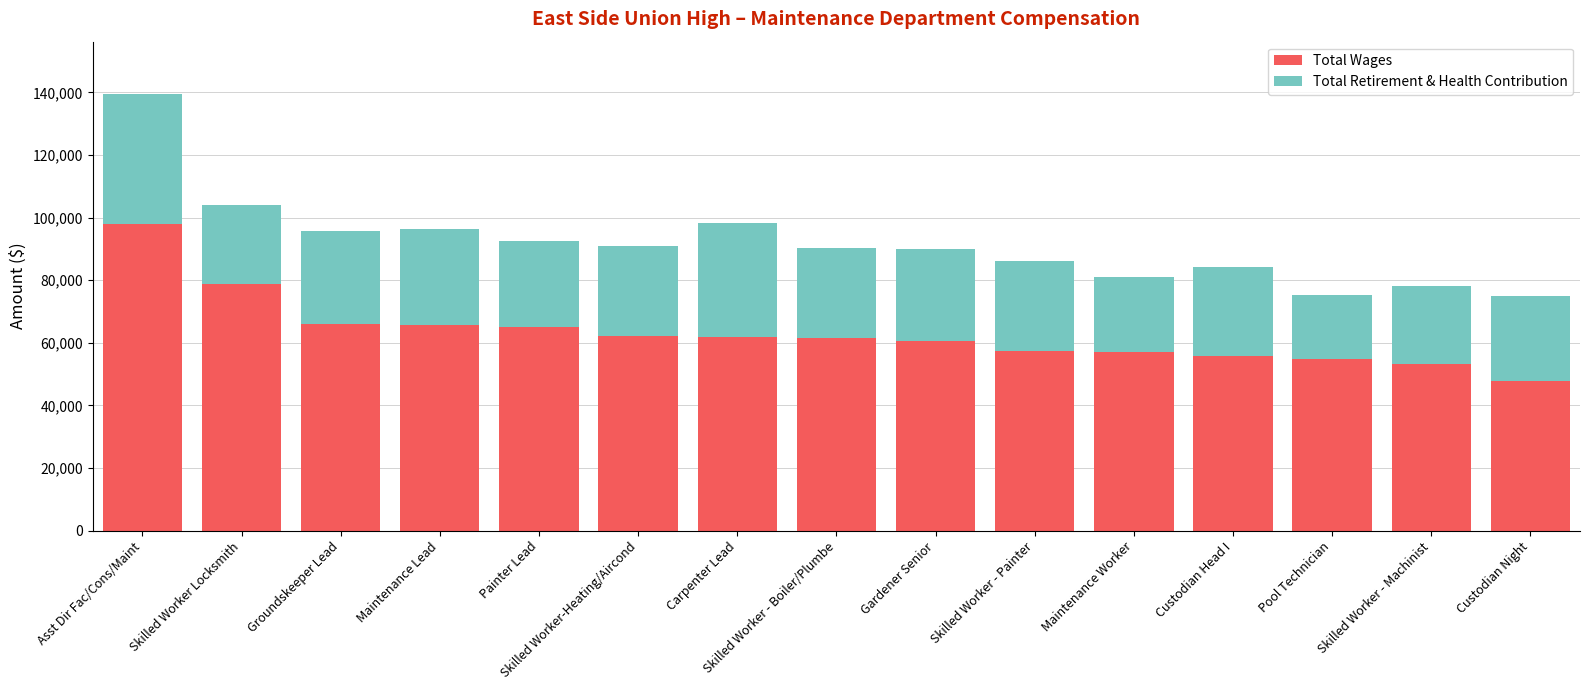

What is the minimum value for Total Wages?

47739